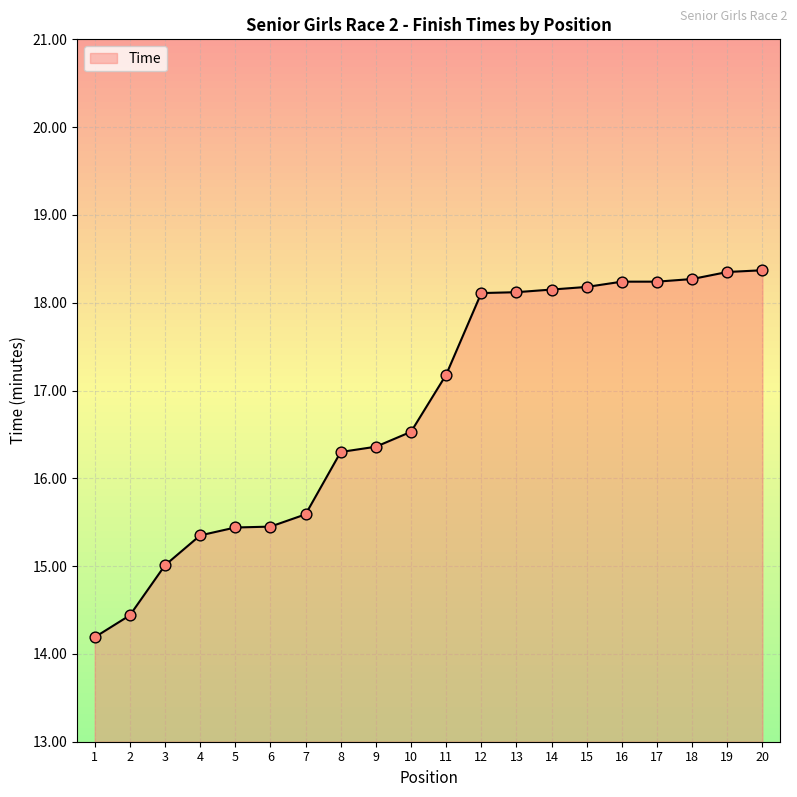

What is the ratio of the value at 8 to the value at 12?

0.9